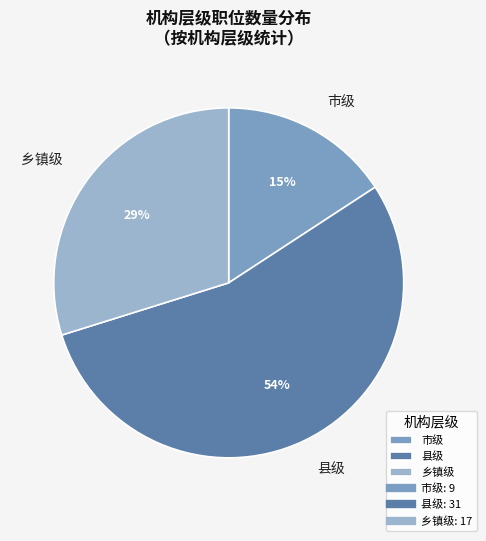

What is the majority slice?

县级